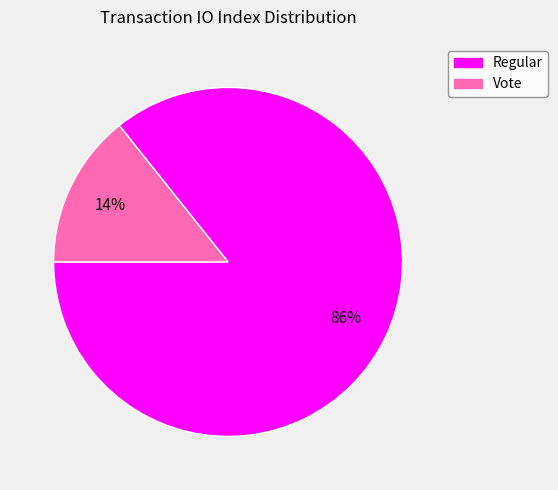

Between Vote and Regular, which is larger?

Regular